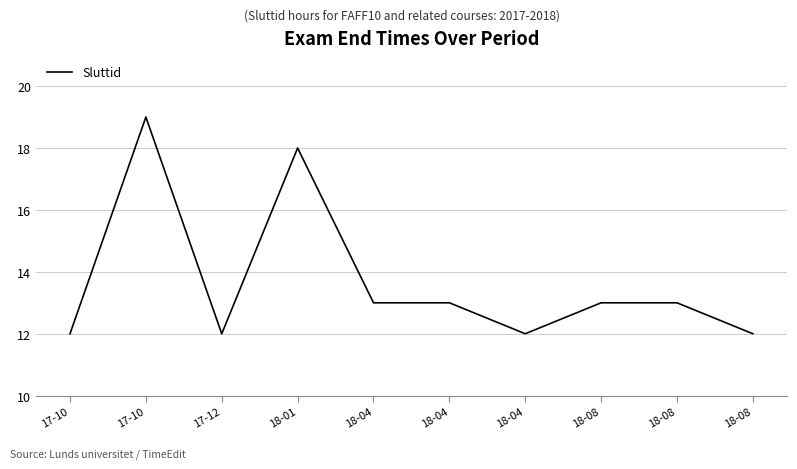

How many lines are shown in the chart?

1